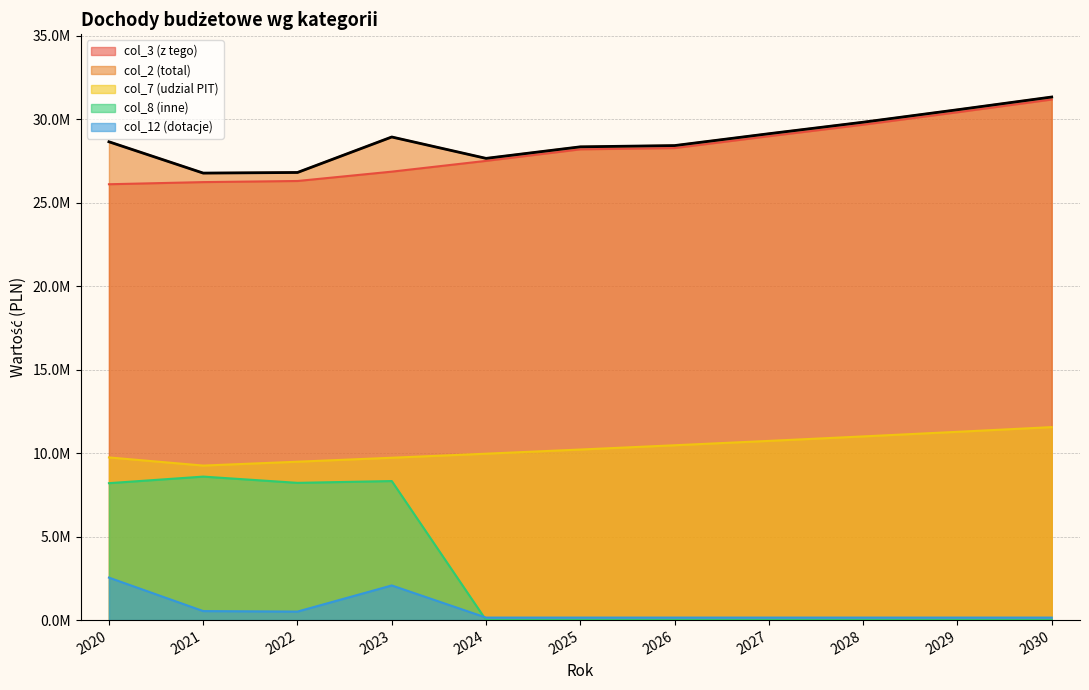

True or false: col_7 (udzial PIT) and col_3 (z tego) intersect in this chart.

False